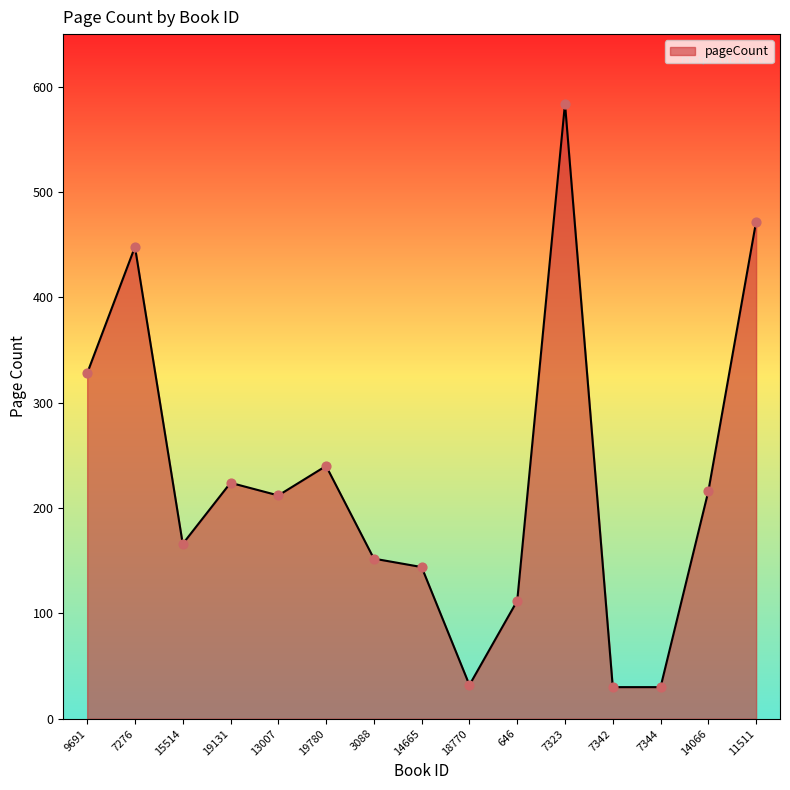

What is the change in value from 15514 to 7323?

+418